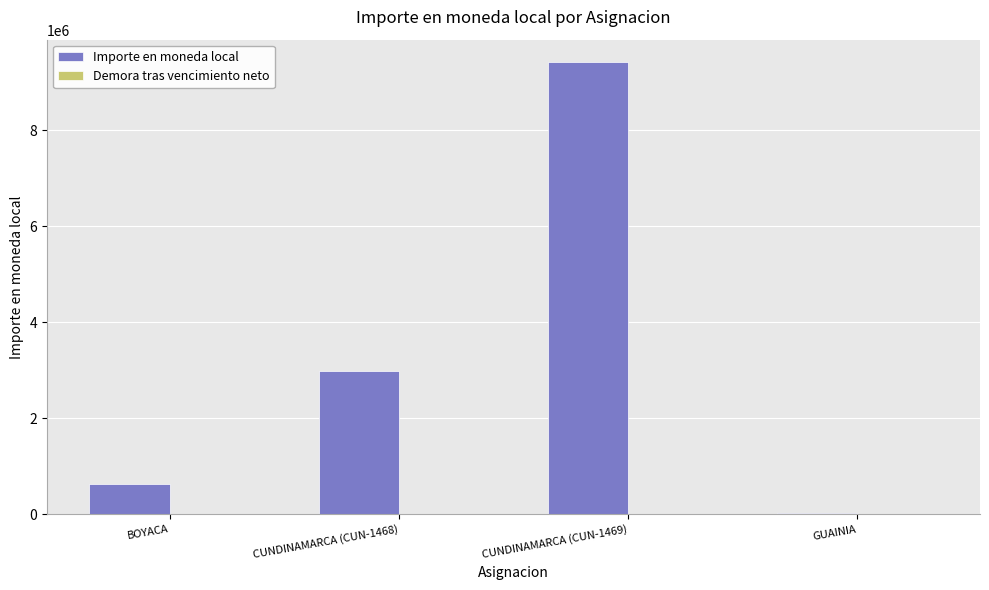

Between CUNDINAMARCA (CUN-1468) and GUAINIA, which series saw the biggest shift?

Importe en moneda local